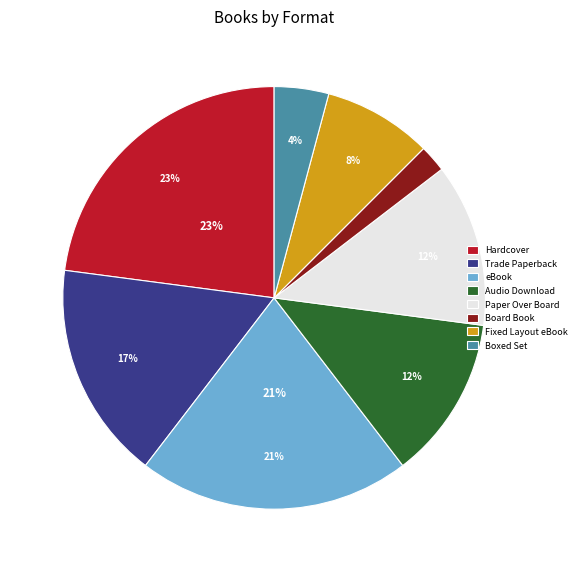

To the nearest percent, what is the difference between the Boxed Set and Paper Over Board slice percentages?

8%